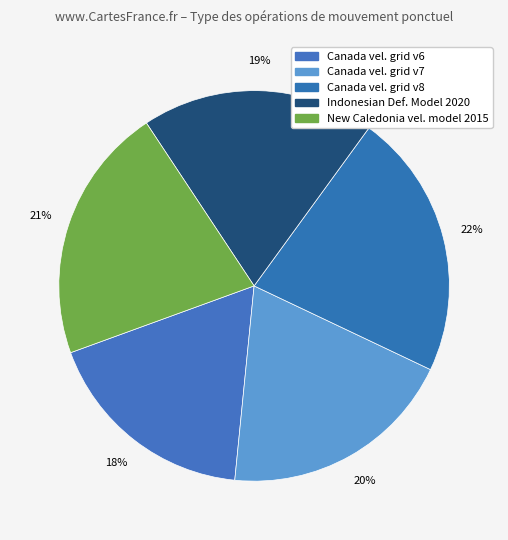

How many segments does this pie chart have?

5